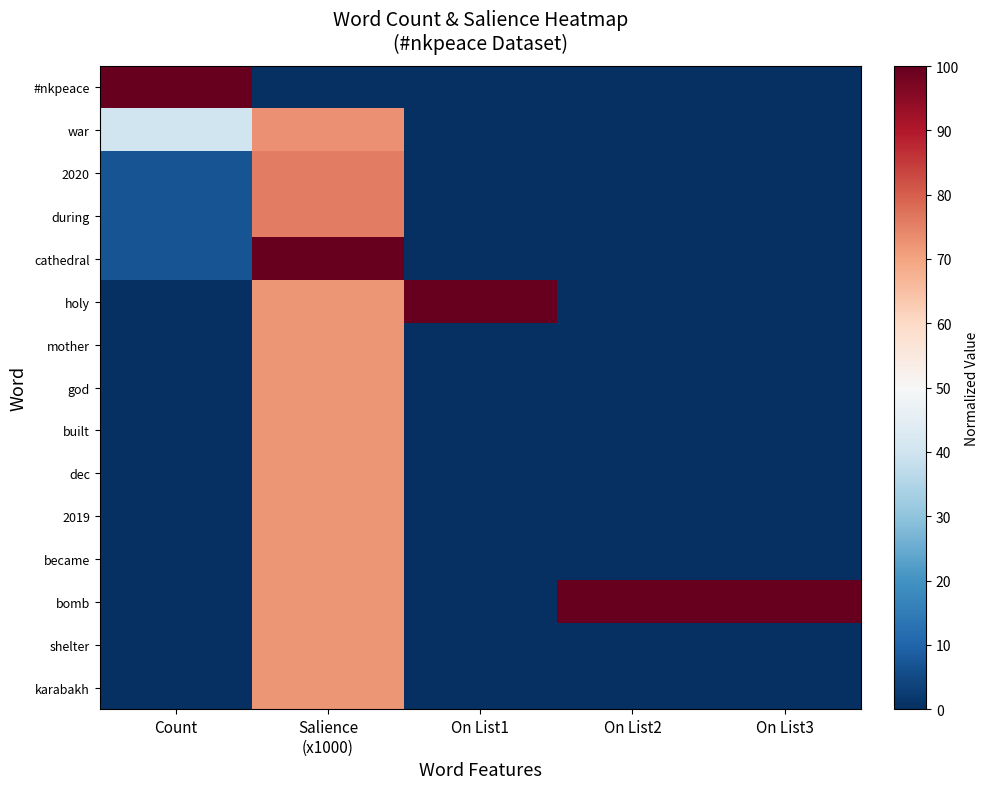

Count the number of categories in the chart.

5